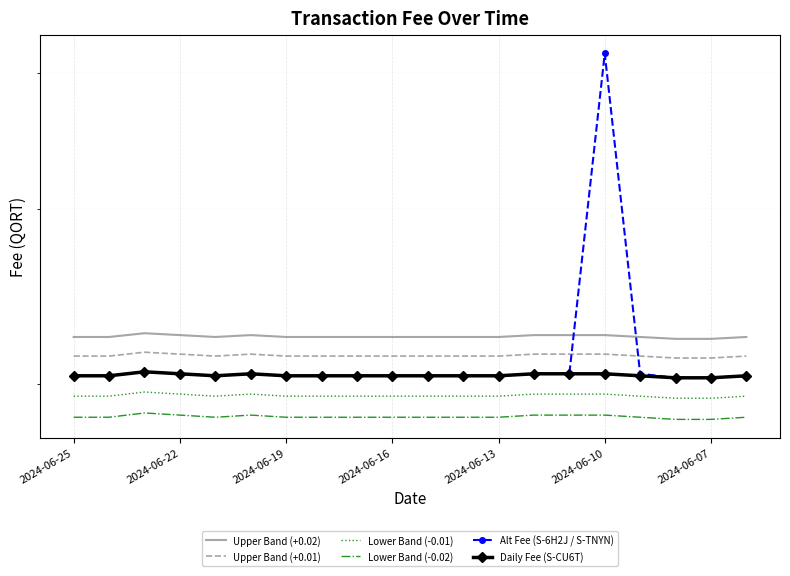

True or false: Upper Band (+0.01) and Lower Band (-0.01) cross at least once.

False